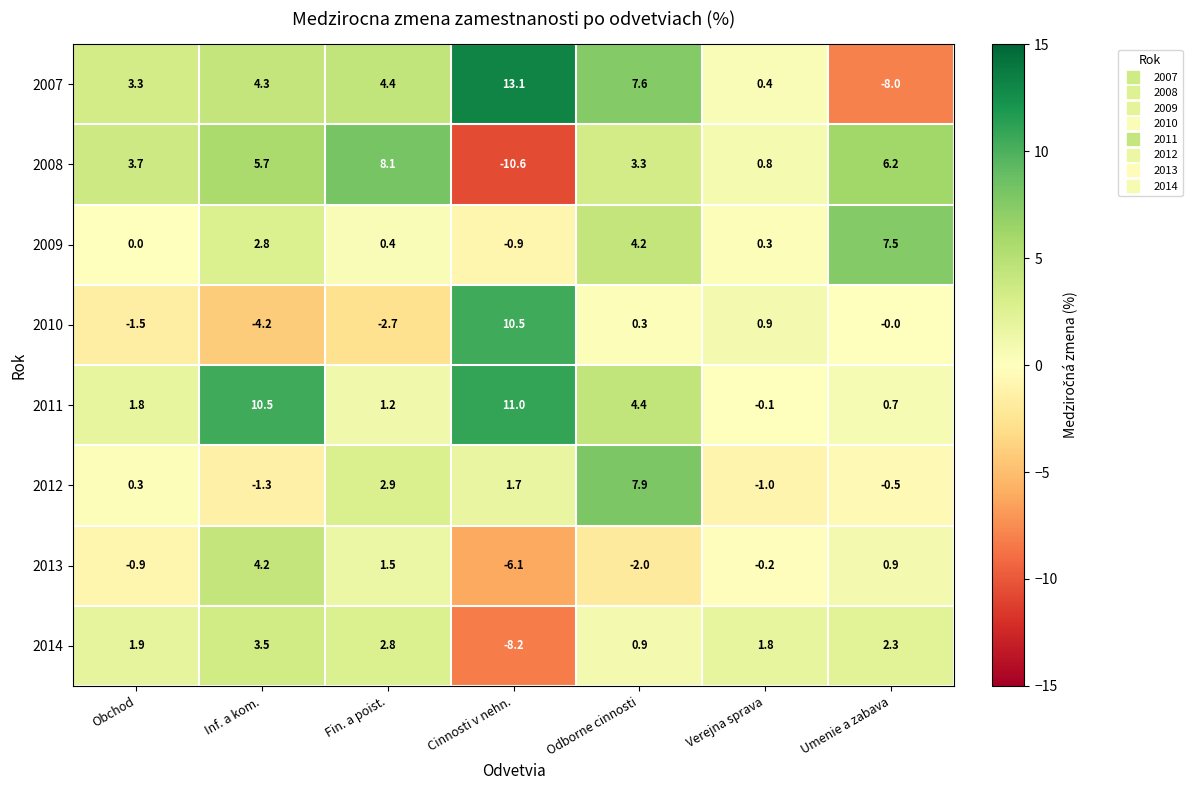

What is the greatest value displayed?

13.1